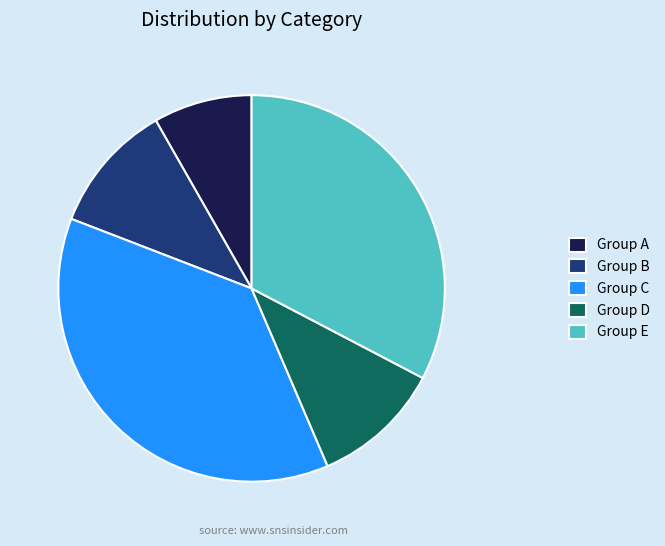

What is the ratio of the value at Group C to the value at Group E?

1.1